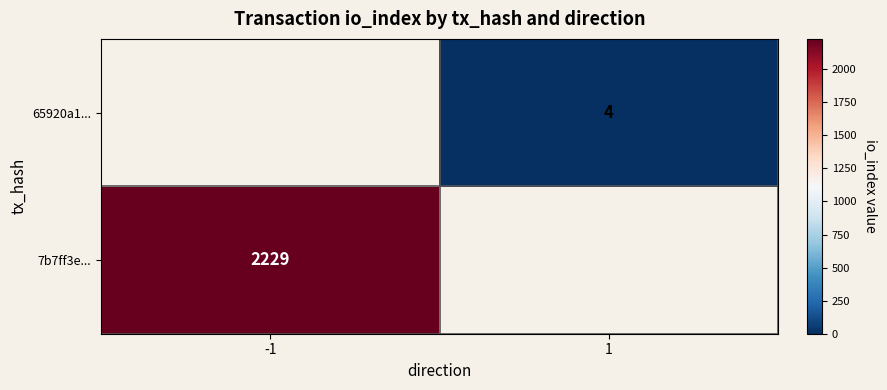

The 65920a1... series shows 4 at 1. True or false?

True